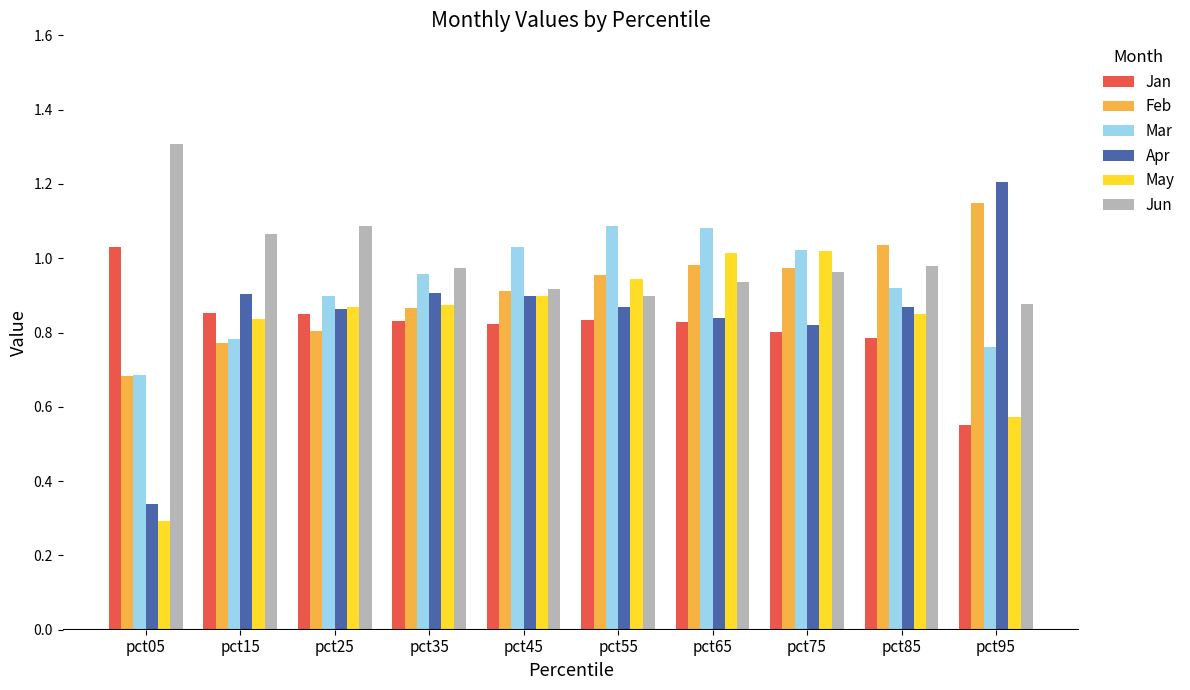

Where is Feb nearest to the value 0?

pct05